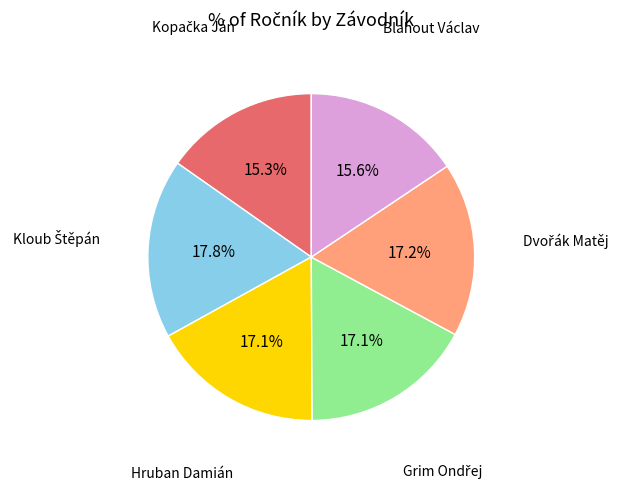

Does any single category account for the majority?

No